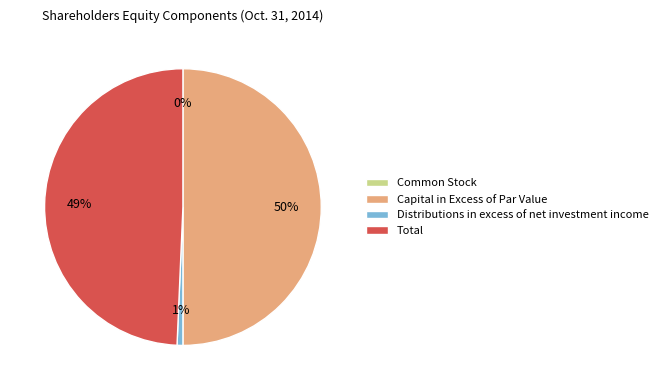

Which category has the biggest portion of the pie?

Capital in Excess of Par Value